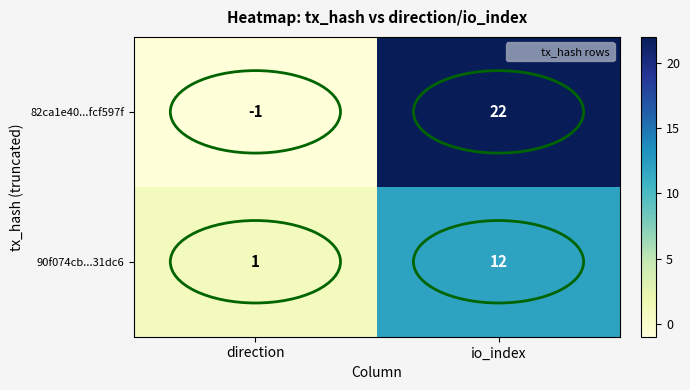

Which series has the largest total across all categories?

82ca1e40...fcf597f